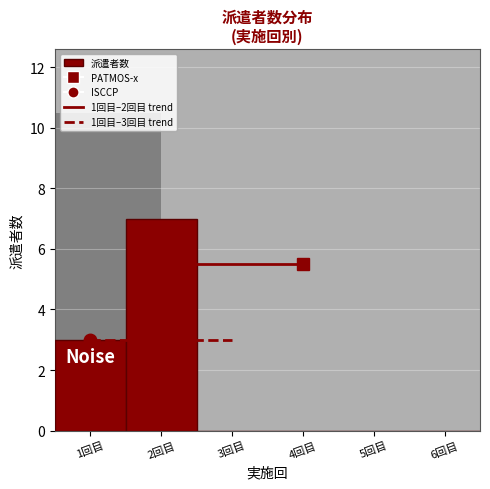

What is the change in value from 1回目 to 3回目?

-3